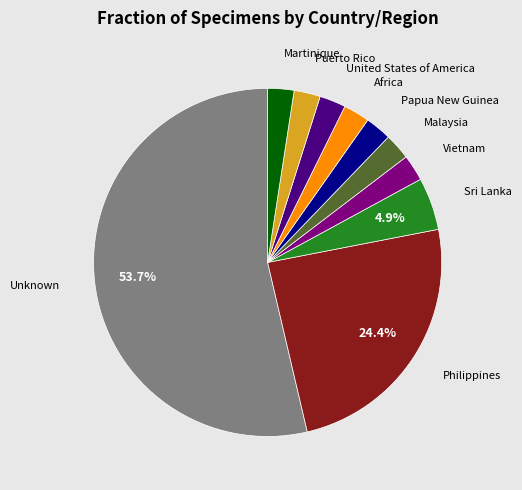

Is there any slice that represents more than half of the pie?

Yes